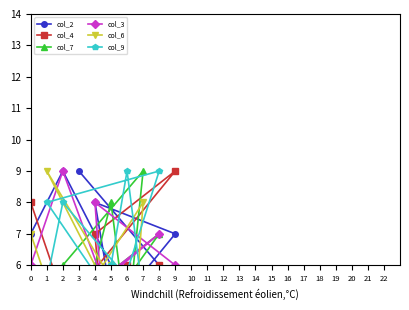

What is the difference between the highest and lowest values at 4?

6